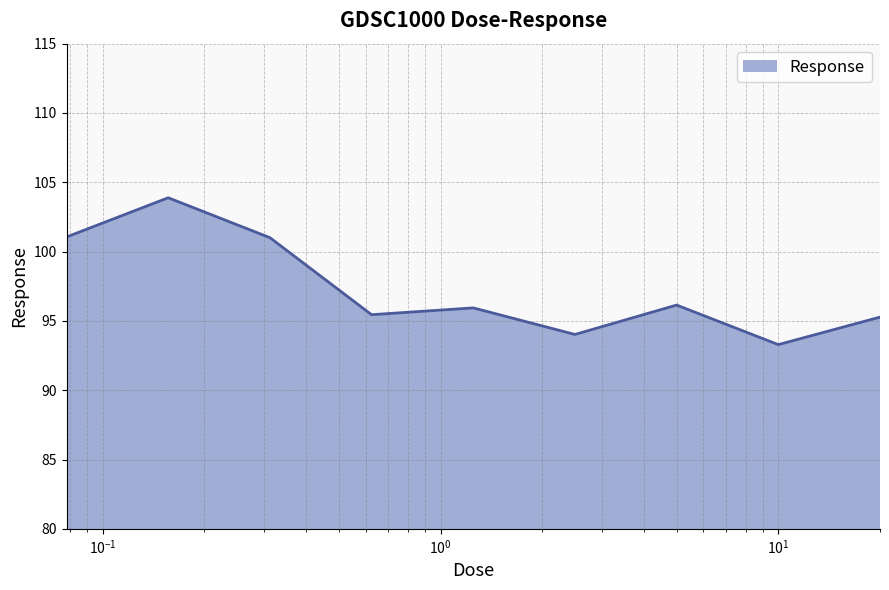

What is the minimum value shown in the chart?

93.3